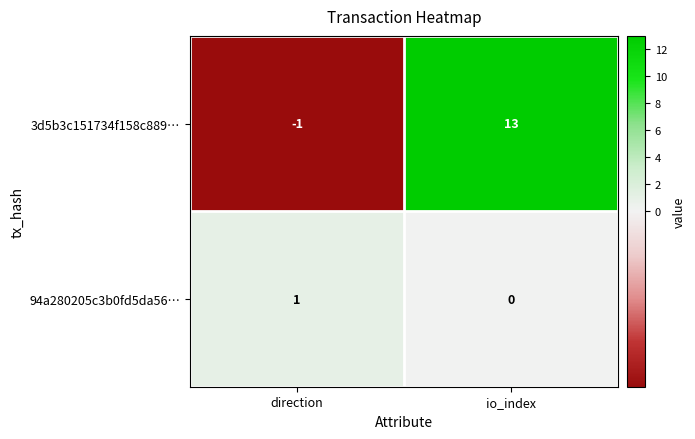

List the series in order of their peak value, lowest first.

94a280205c3b0fd5da56…, 3d5b3c151734f158c889…